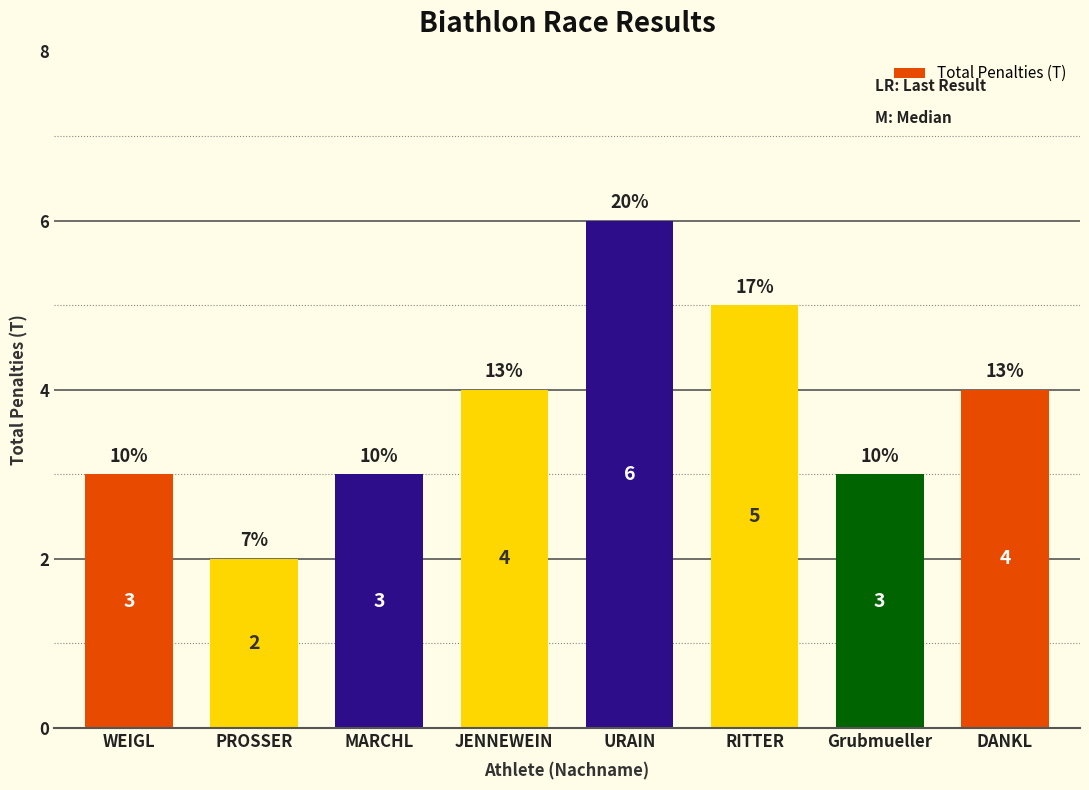

Does the chart contain stacked bars?

No